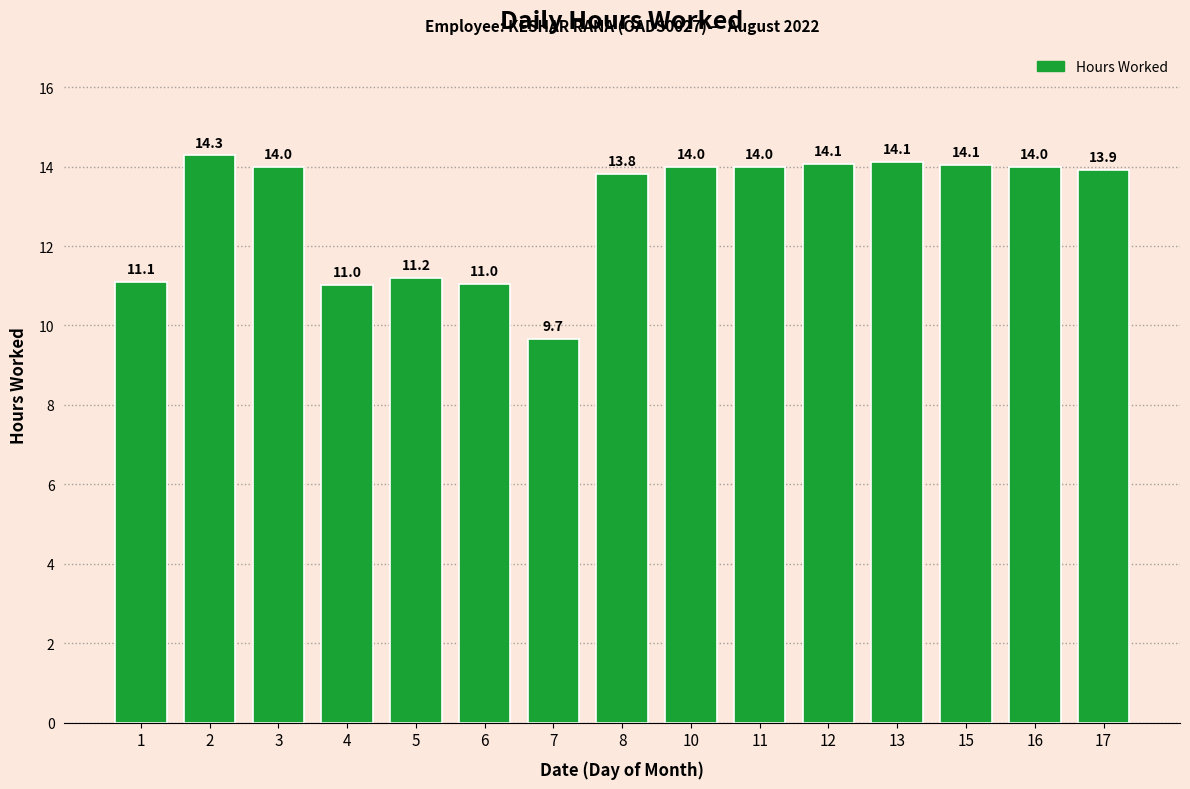

What is the value of the 11th bar from the left?

14.1